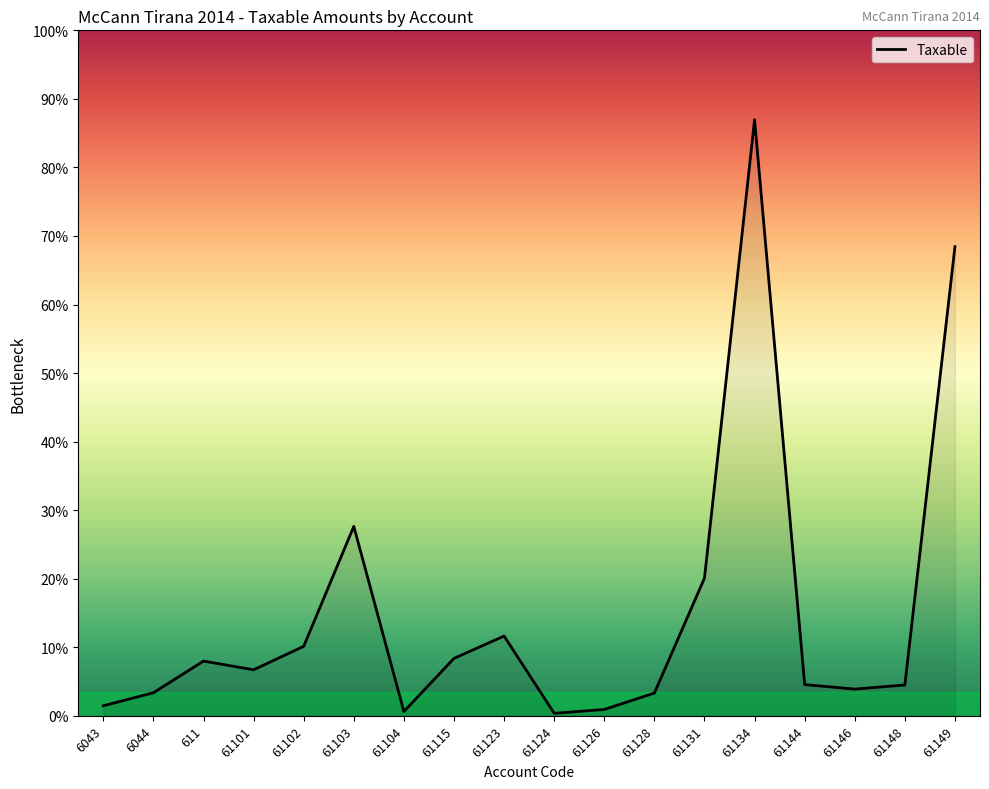

Is this an area chart (filled region under the line)?

Yes